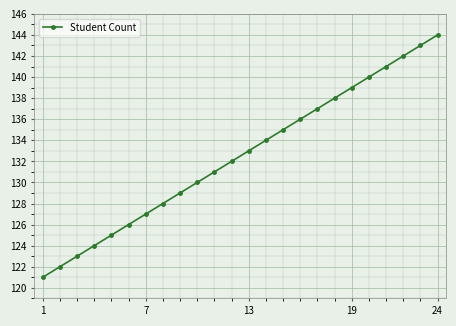

What is the difference between the maximum and minimum values?

23